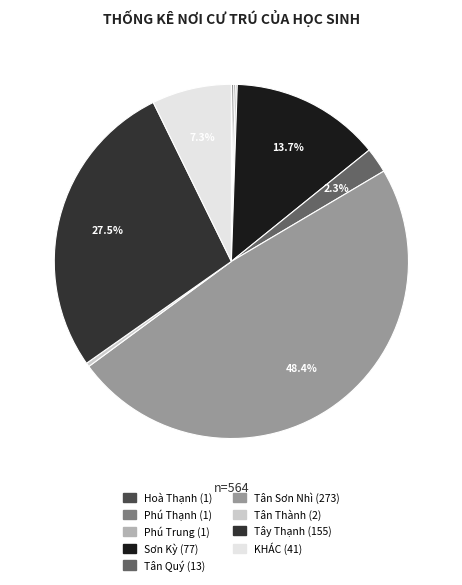

Is there a majority slice in this chart?

No